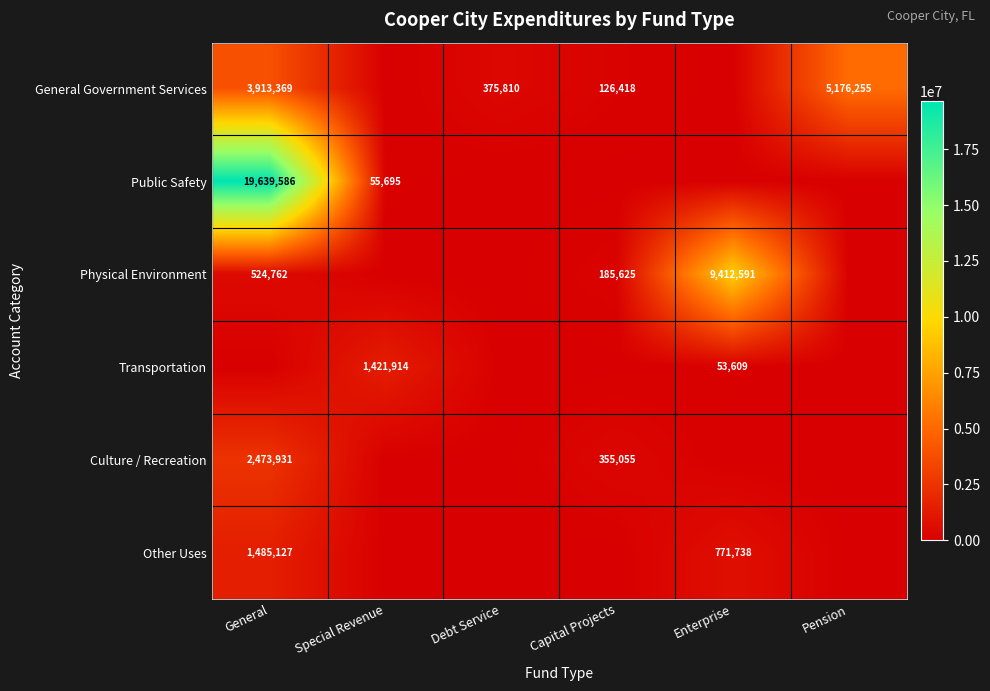

The value of General Government Services at Pension is 5176255. True or false?

True